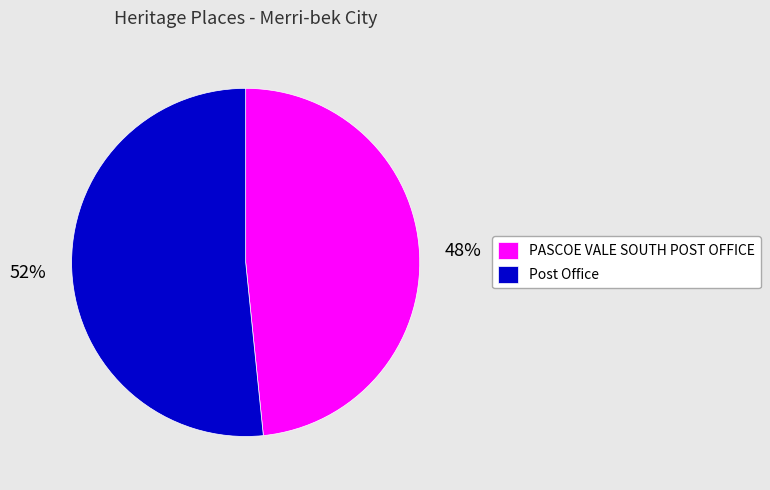

To the nearest percent, what is the average slice percentage?

50%